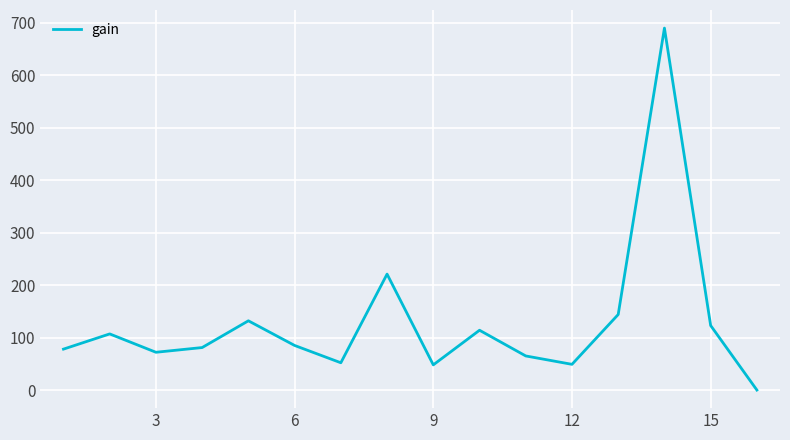

What is the maximum value shown in the chart?

690